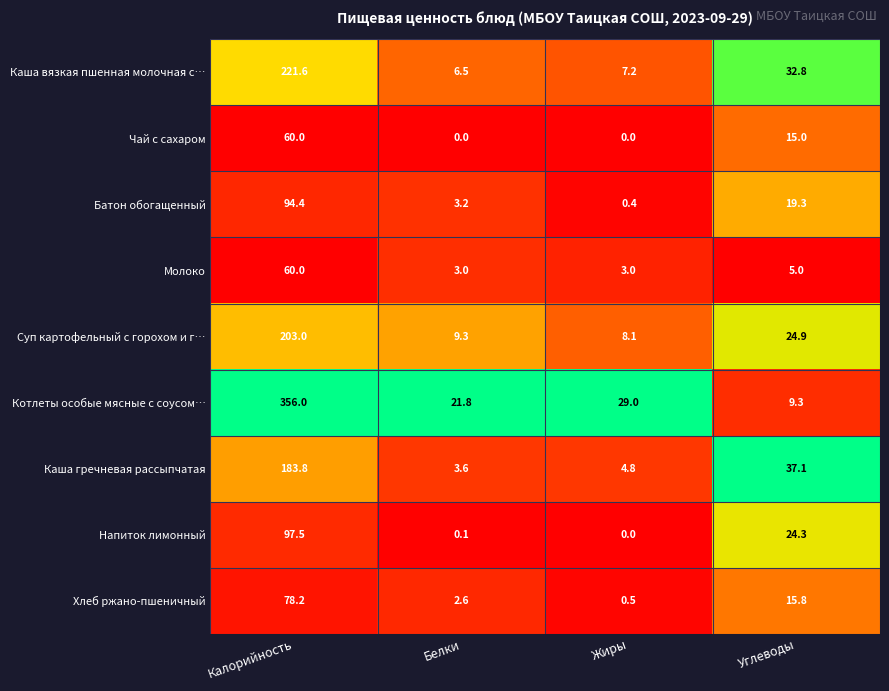

What is the spread (max minus min) of values at Углеводы?

32.1